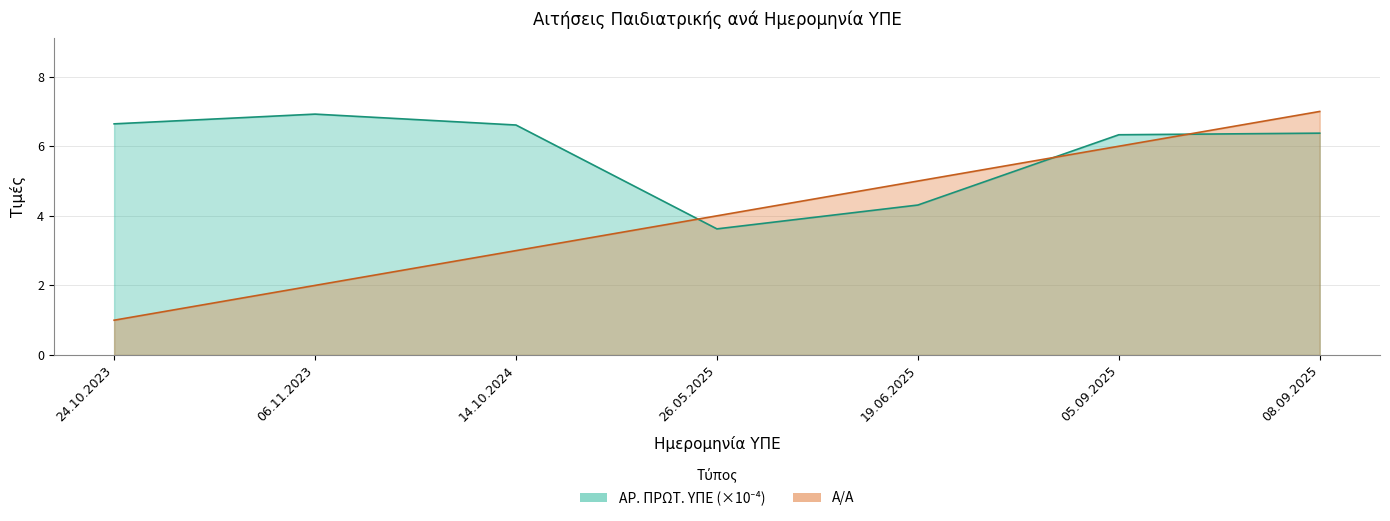

What is the difference between the second highest and minimum values in the Α/Α series?

5.0